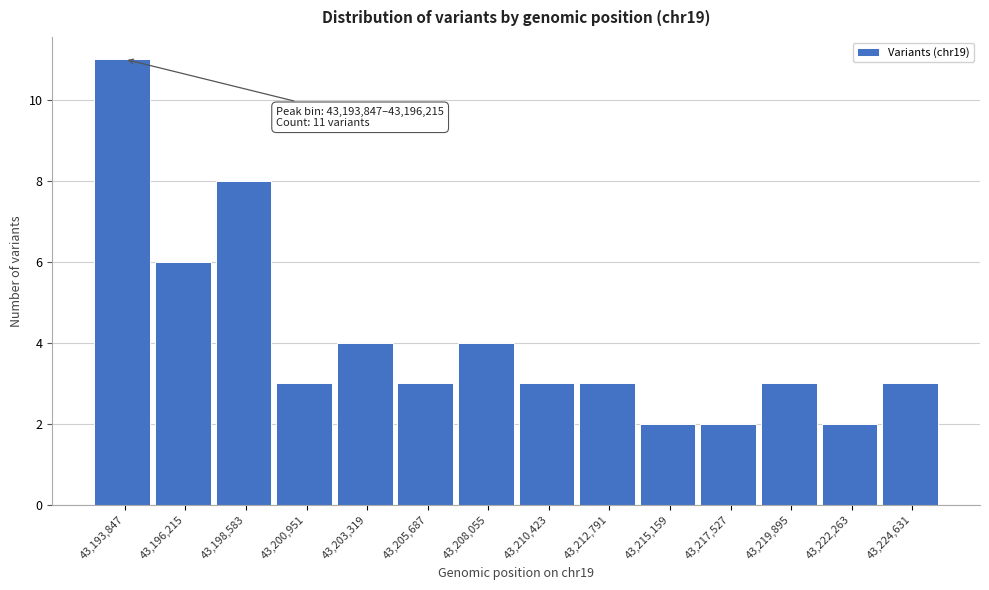

Reading left to right, list all the values displayed in this chart.

11	6	8	3	4	3	4	3	3	2	2	3	2	3